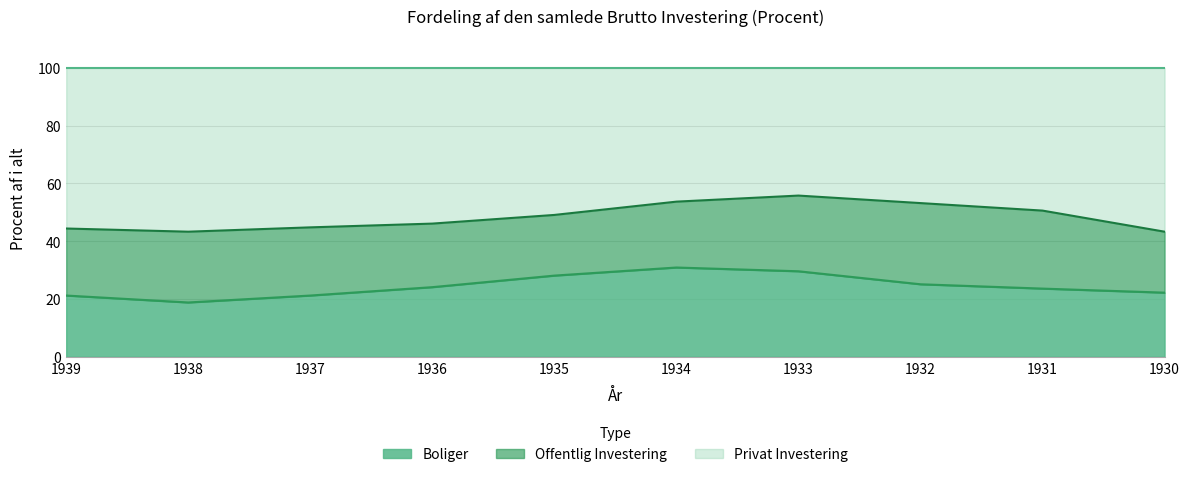

Does the chart display data point markers on the line(s)?

No